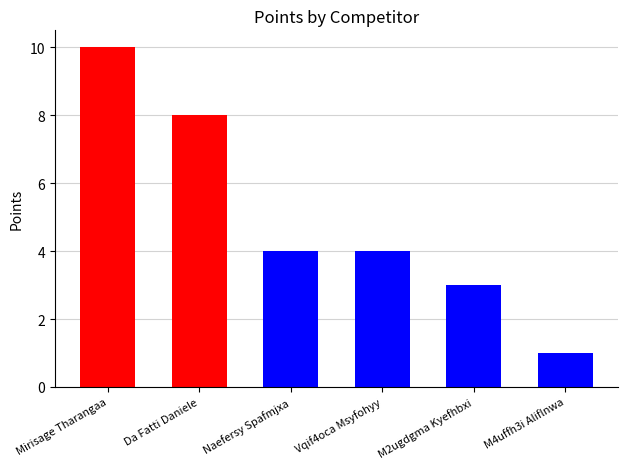

Between Da Fatti Daniele and Naefersy Spafmjxa, which is larger?

Da Fatti Daniele